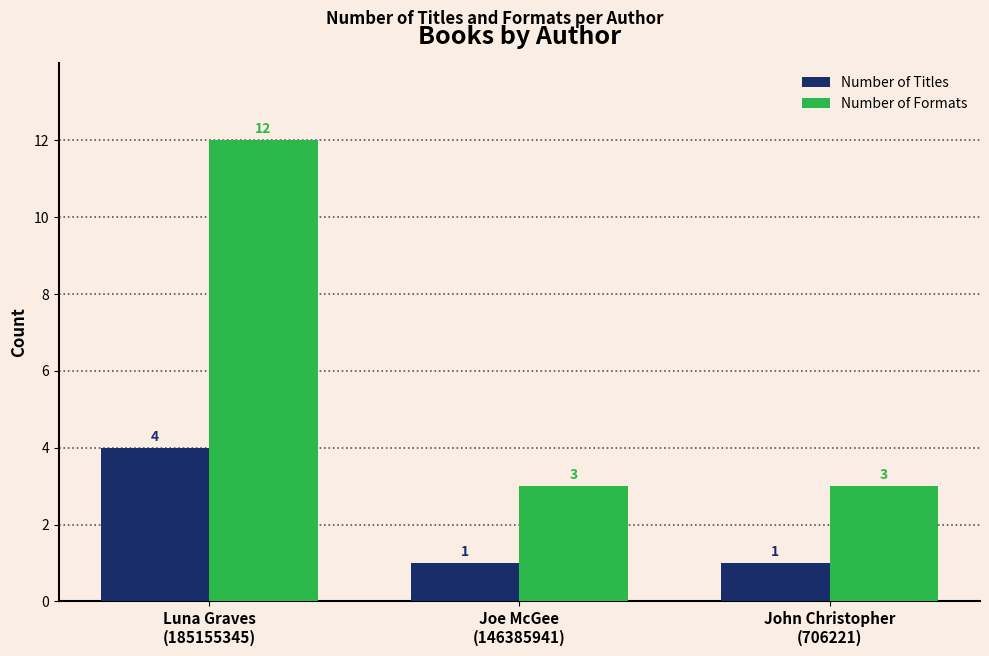

Which series changed the most between Luna Graves
(185155345) and Joe McGee
(146385941)?

Number of Formats